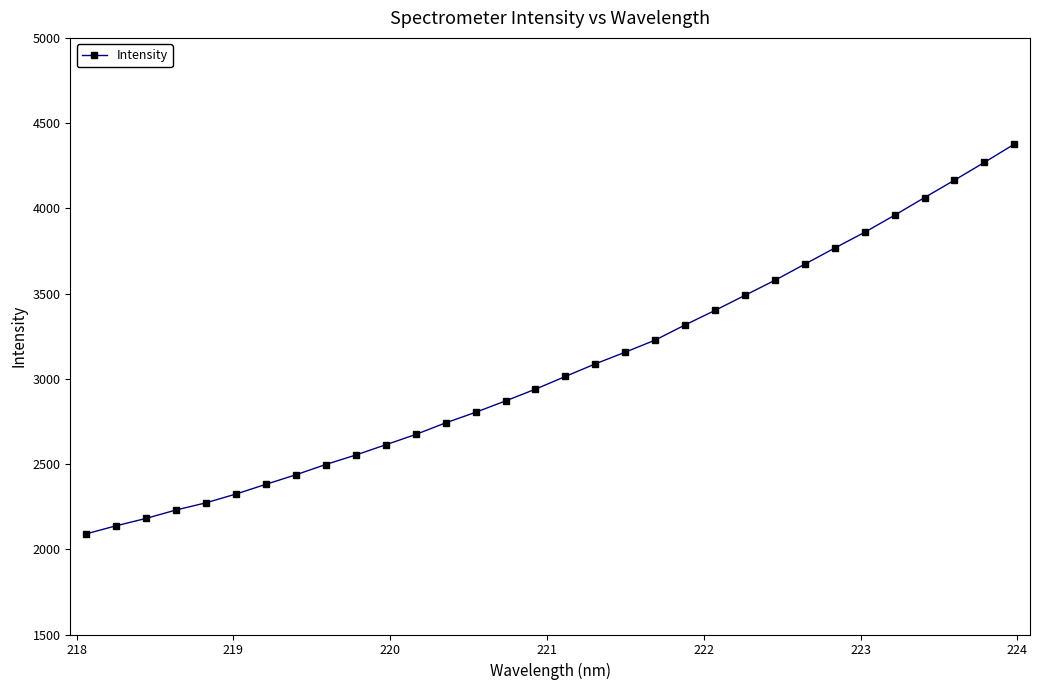

How many data points does each series have?

32